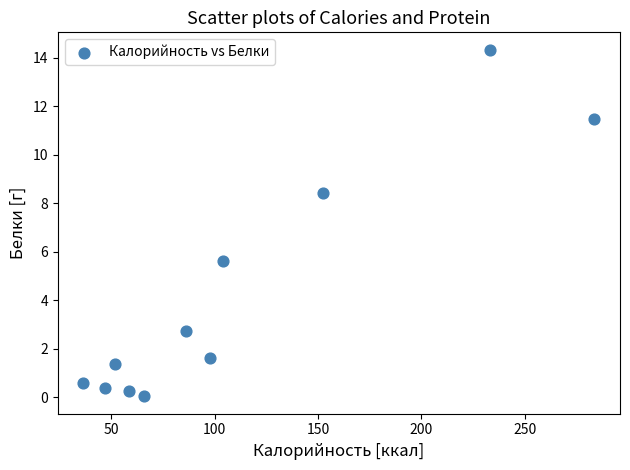

What is the range of Y values (max minus min)?

14.3